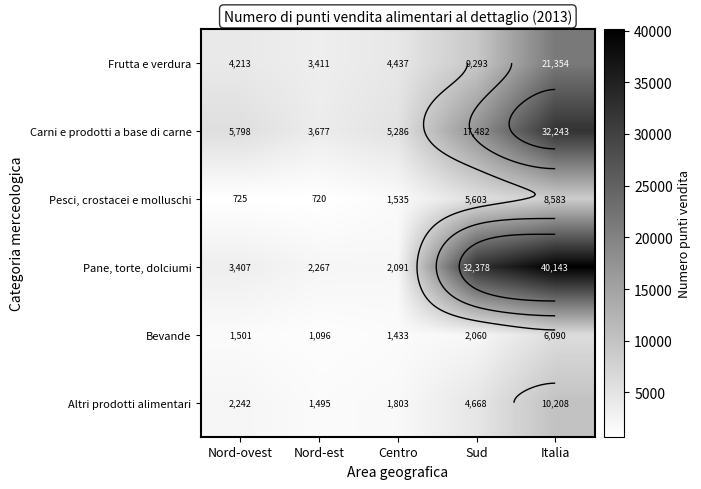

What is the spread (max minus min) of values at Centro?

3853